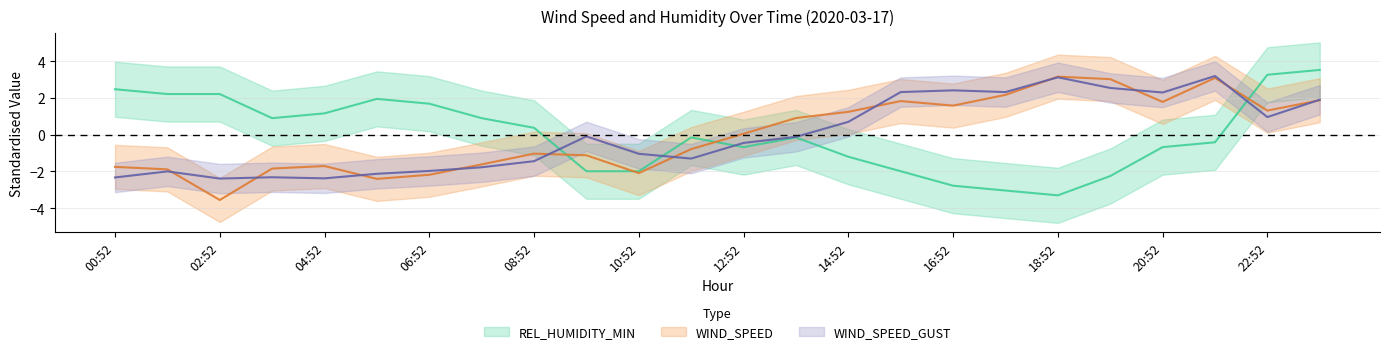

In WIND_SPEED_GUST, how many points are lower than both neighbors (excluding endpoints)?

6